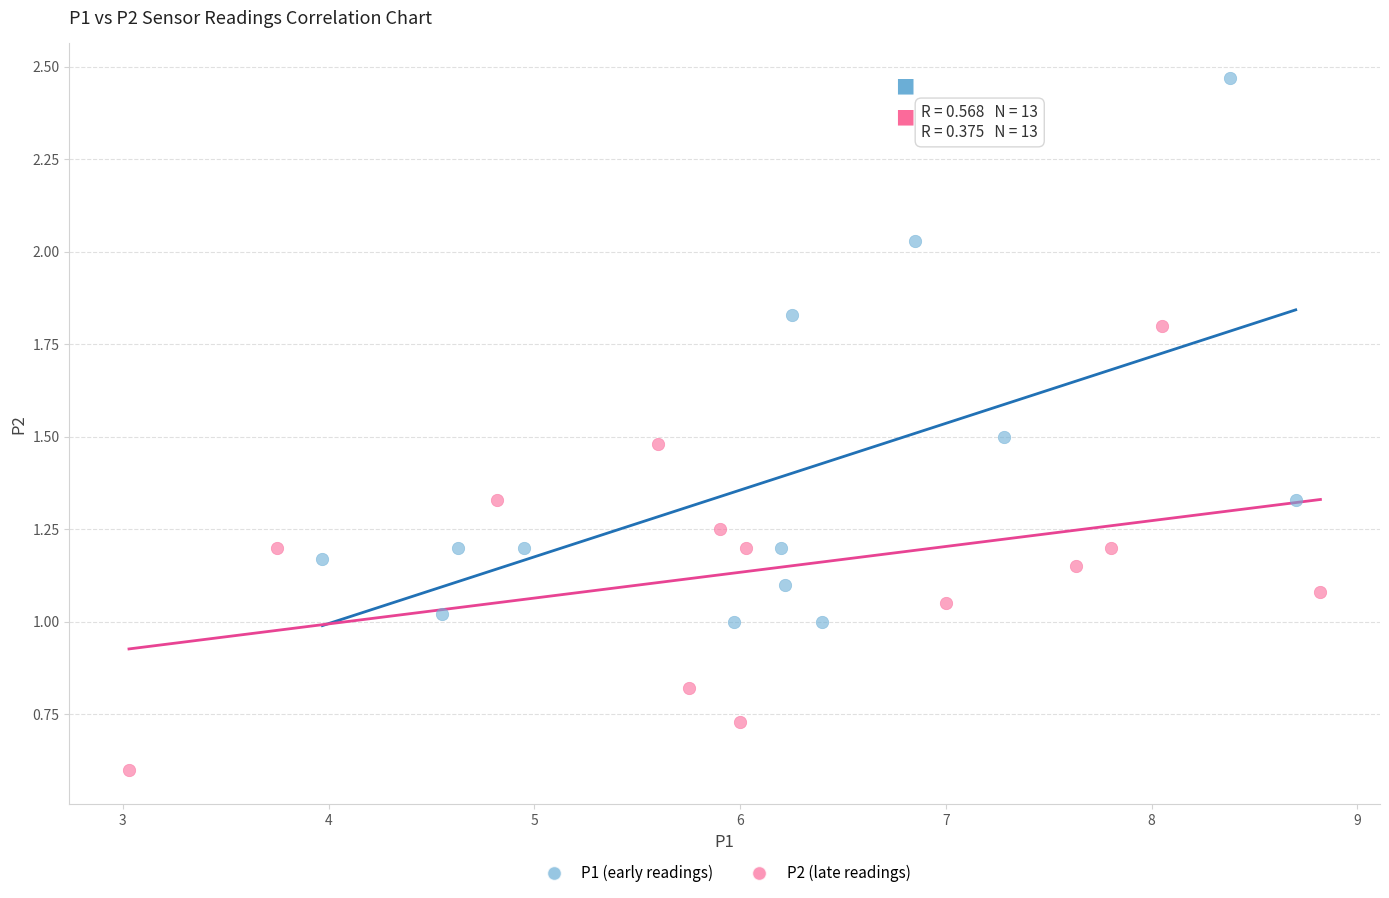

Which series has the largest Y range (max minus min)?

P1 (early readings)